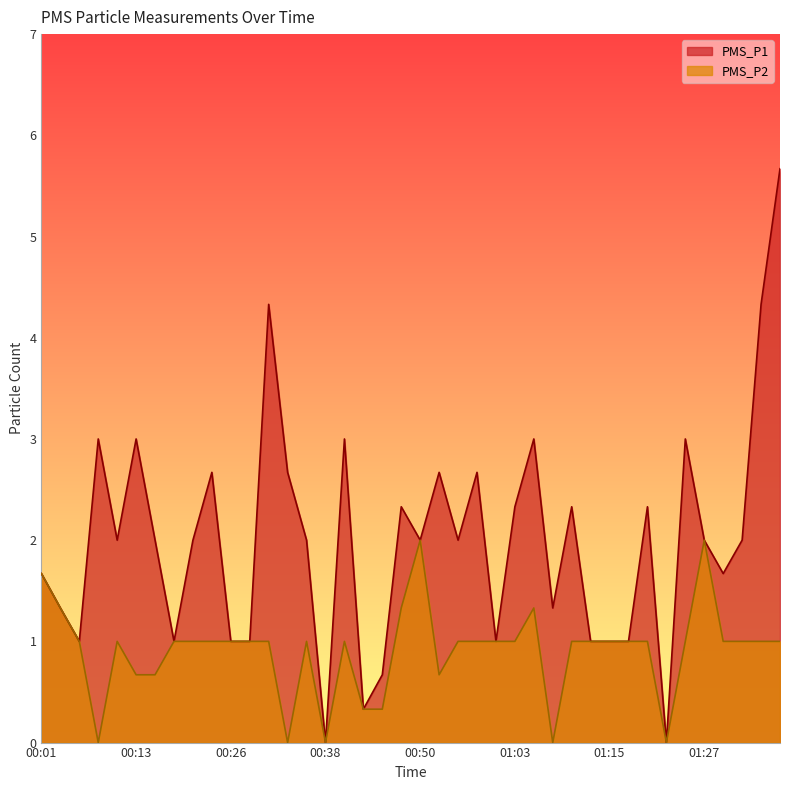

List the labels in order of PMS_P2 value, smallest first.

00:09, 00:33, 00:38, 01:08, 01:23, 00:43, 00:45, 00:13, 00:16, 00:53, 00:06, 00:11, 00:18, 00:21, 00:23, 00:26, 00:28, 00:30, 00:35, 00:40, 00:55, 00:58, 01:00, 01:03, 01:10, 01:13, 01:15, 01:18, 01:20, 01:25, 01:30, 01:32, 01:35, 01:37, 00:04, 00:48, 01:05, 00:01, 00:50, 01:27